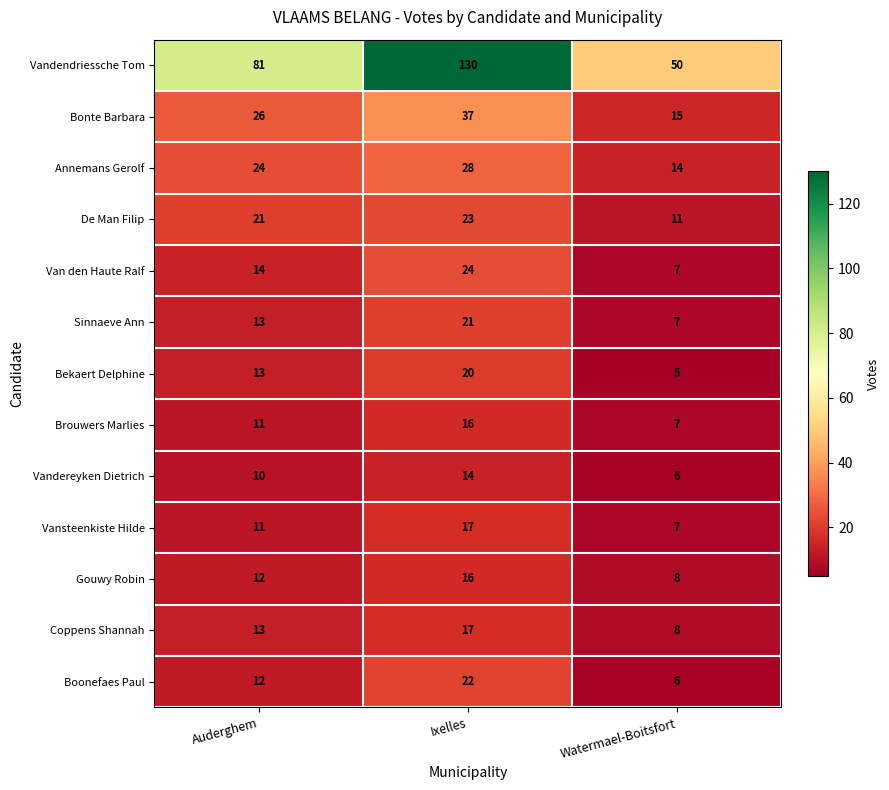

How many categories are shown in the chart?

3